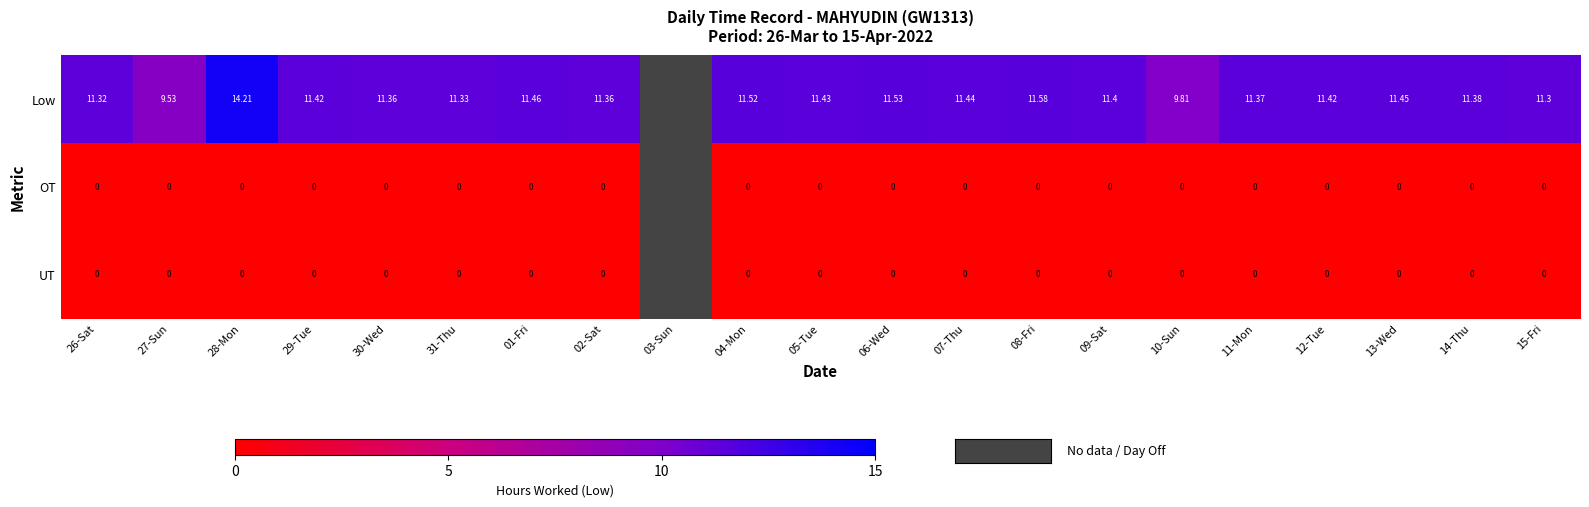

Is the value of Low at 05-Tue greater than the value of UT at 07-Thu?

Yes